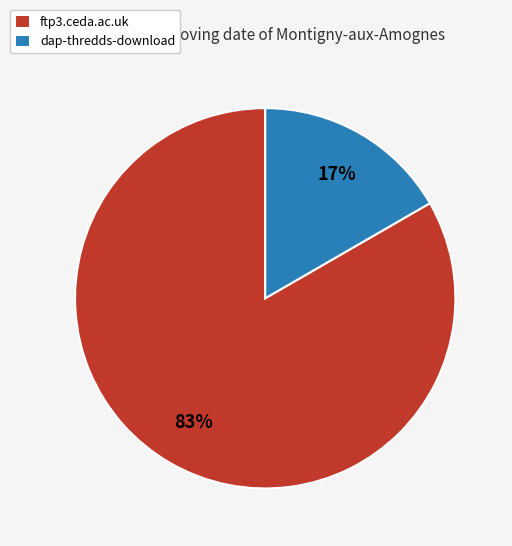

What is the majority slice?

ftp3.ceda.ac.uk